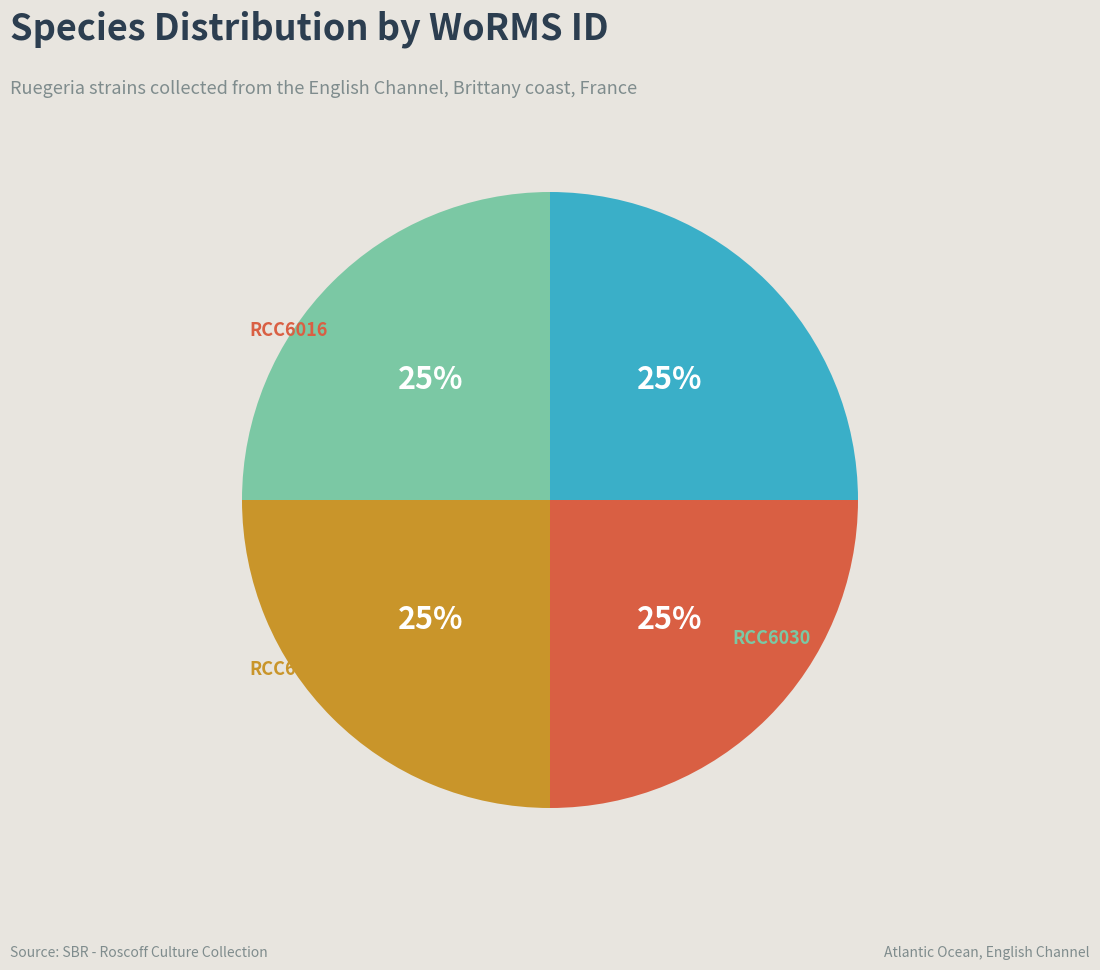

Is there a majority slice in this chart?

No